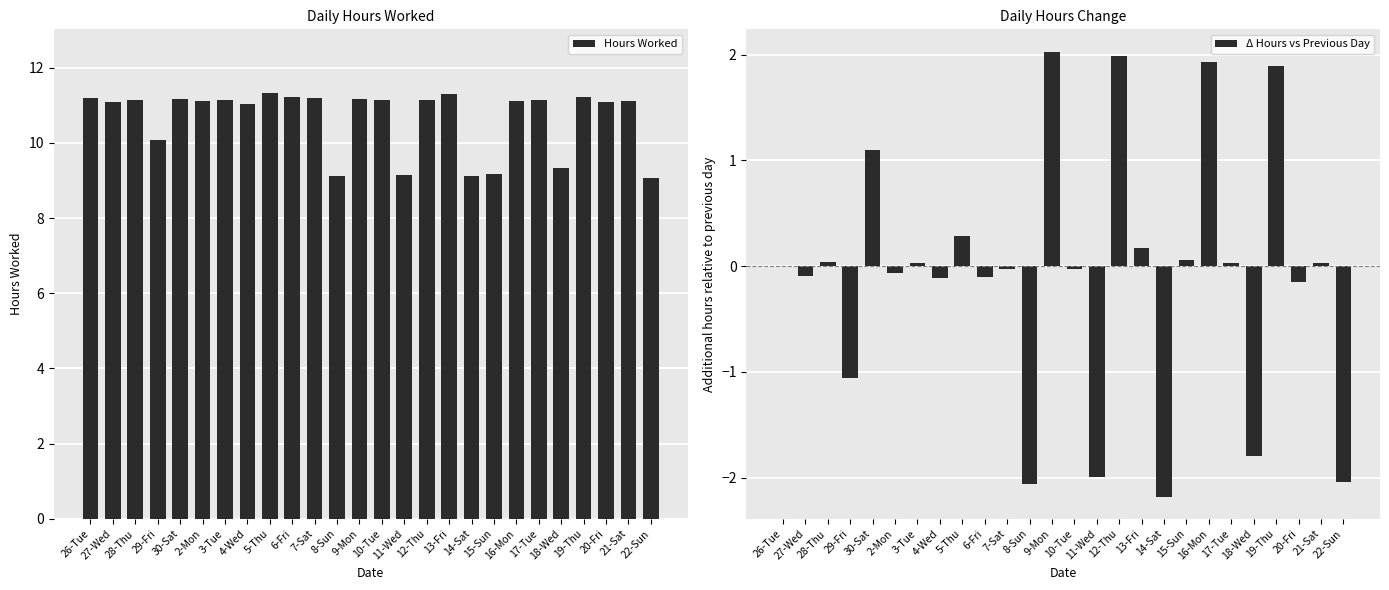

What is the total value across all series at 29-Fri?

9.0